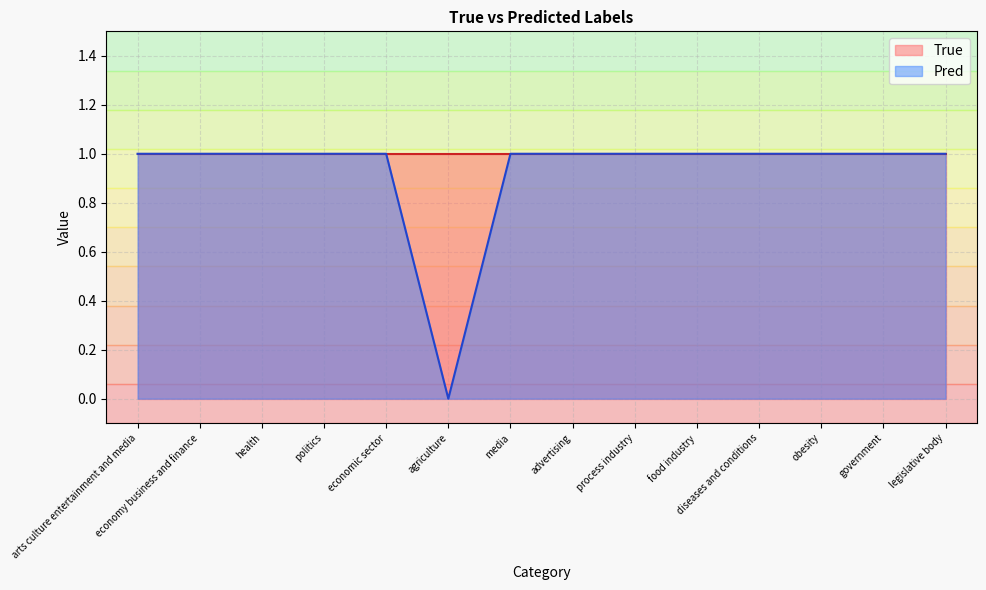

Is it true that the value at diseases and conditions is 1?

True